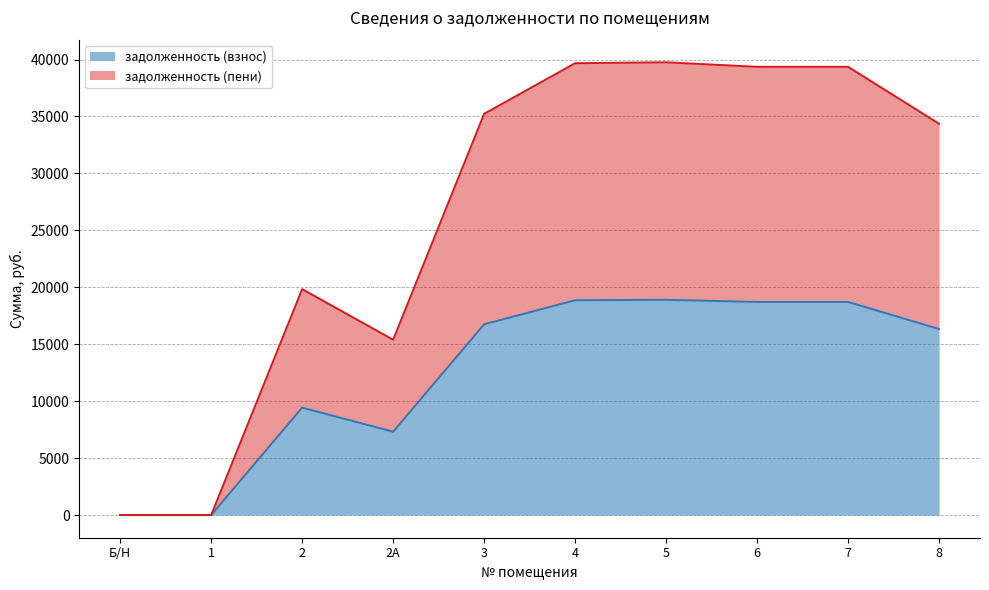

How many values in задолженность (взнос) are above zero?

8